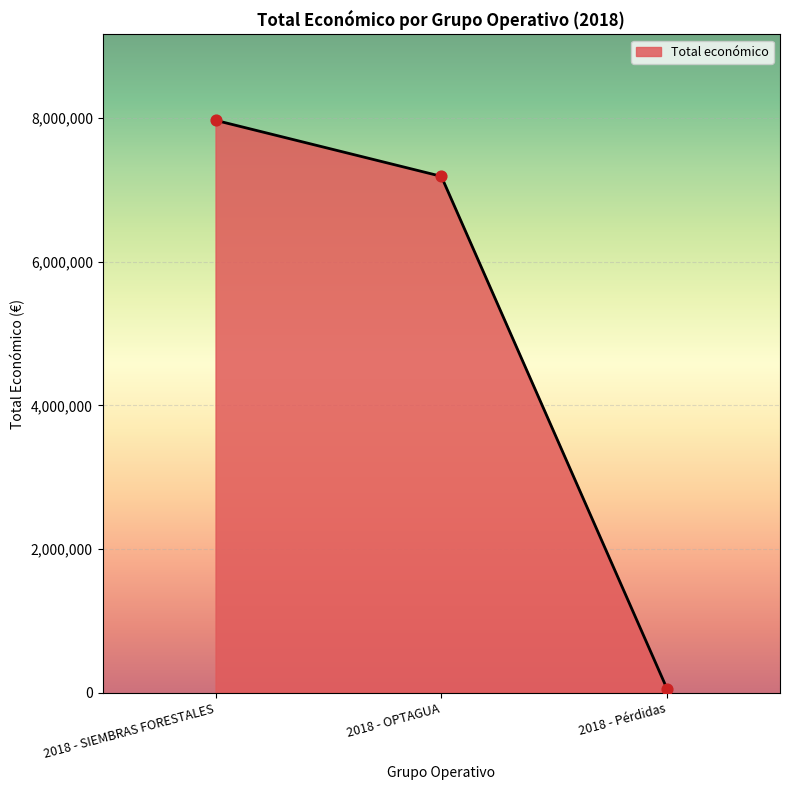

Which has a higher value, 2018 - OPTAGUA or 2018 - SIEMBRAS FORESTALES?

2018 - SIEMBRAS FORESTALES